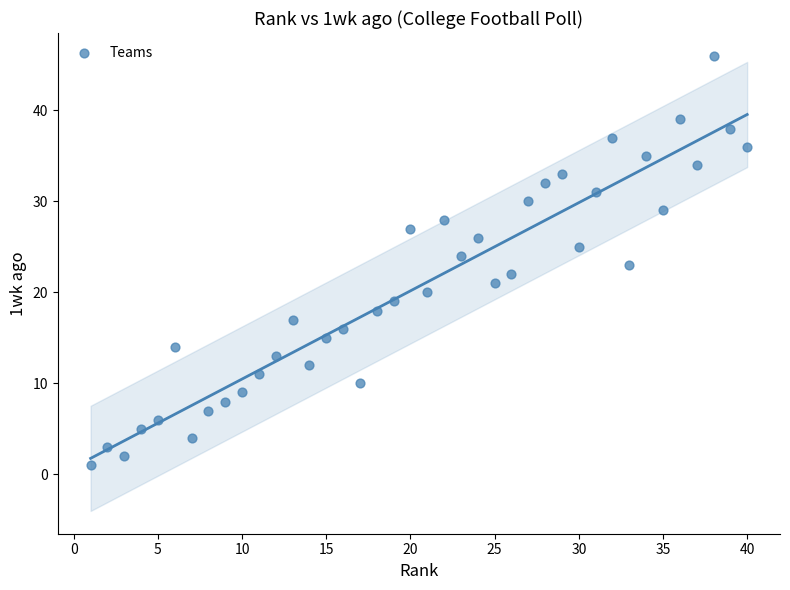

What is the range of X values (max minus min)?

39